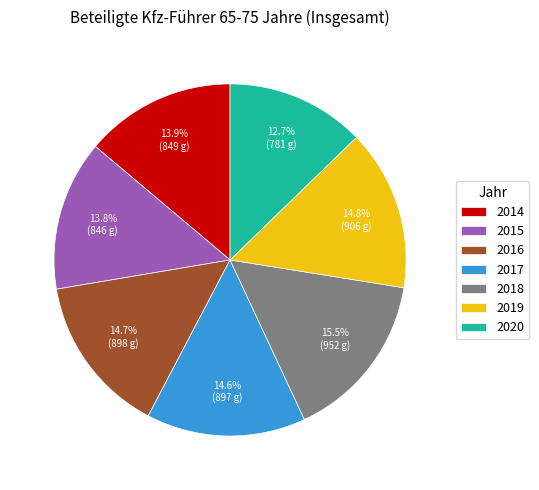

Approximately how many times larger is the value at 2018 compared to 2020?

1.2